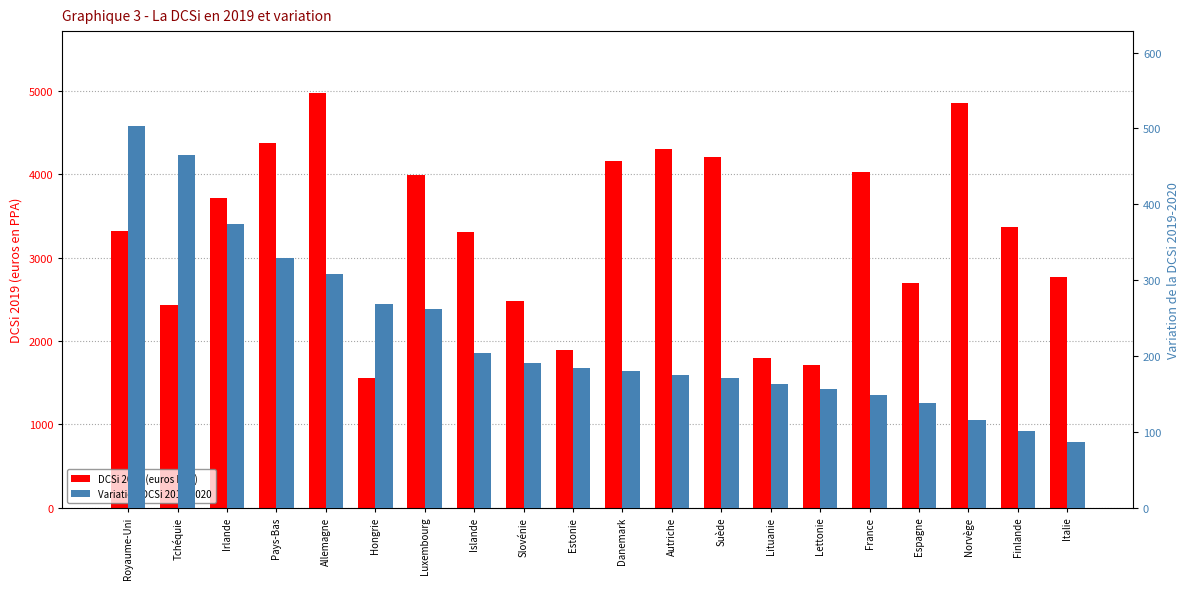

Reading left to right, transcribe all the data shown in this chart.

DCSi 2019 (euros PPA): 3314.9	2428.8	3719.8	4378.6	4969.8	1559.0	3995.1	3310.8	2473.0	1892.0	4155.0	4299.9	4208.0	1796.8	1716.5	4024.9	2690.6	4855.7	3371.5	2763.5
Variation DCSi 2019-2020: 502.6	465.0	373.5	329.6	308.3	268.0	261.8	203.6	190.3	184.0	180.4	174.8	171.3	163.7	156.2	148.5	138.4	116.0	101.2	86.3